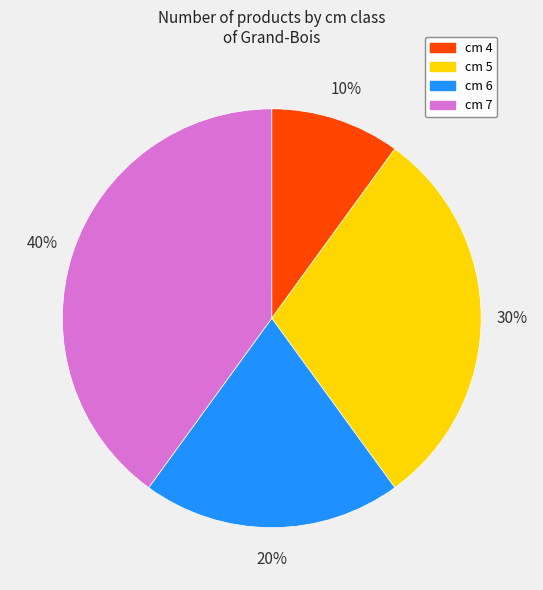

What percentage is the cm 7 slice, to the nearest percent?

40%